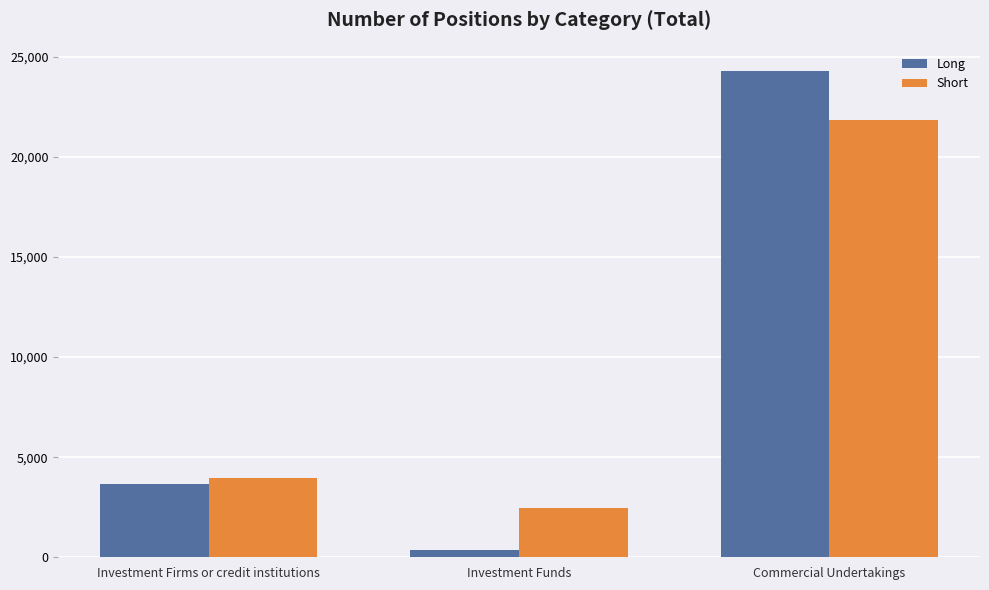

At how many categories does at least one series exceed 15480?

1